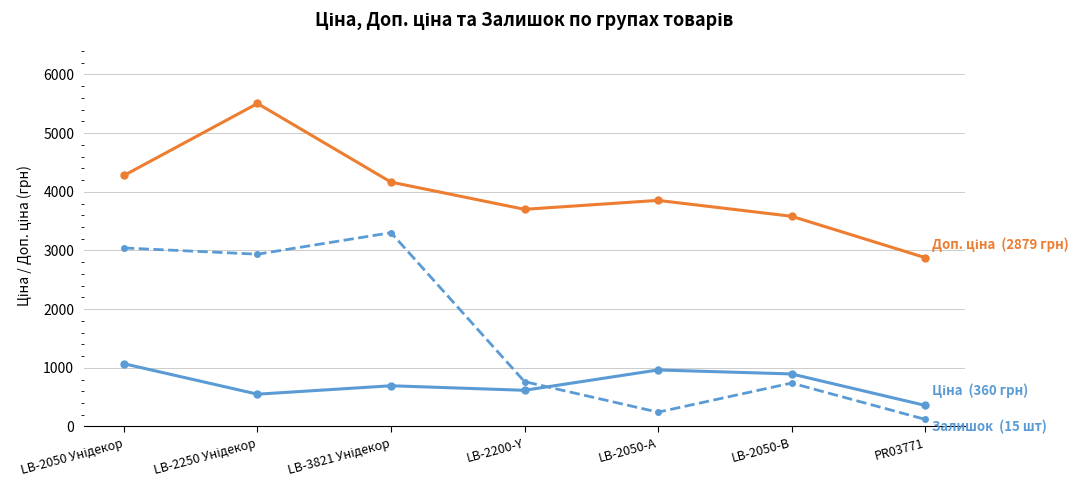

What is the total value across all series at LB-2050-В?

5219.9